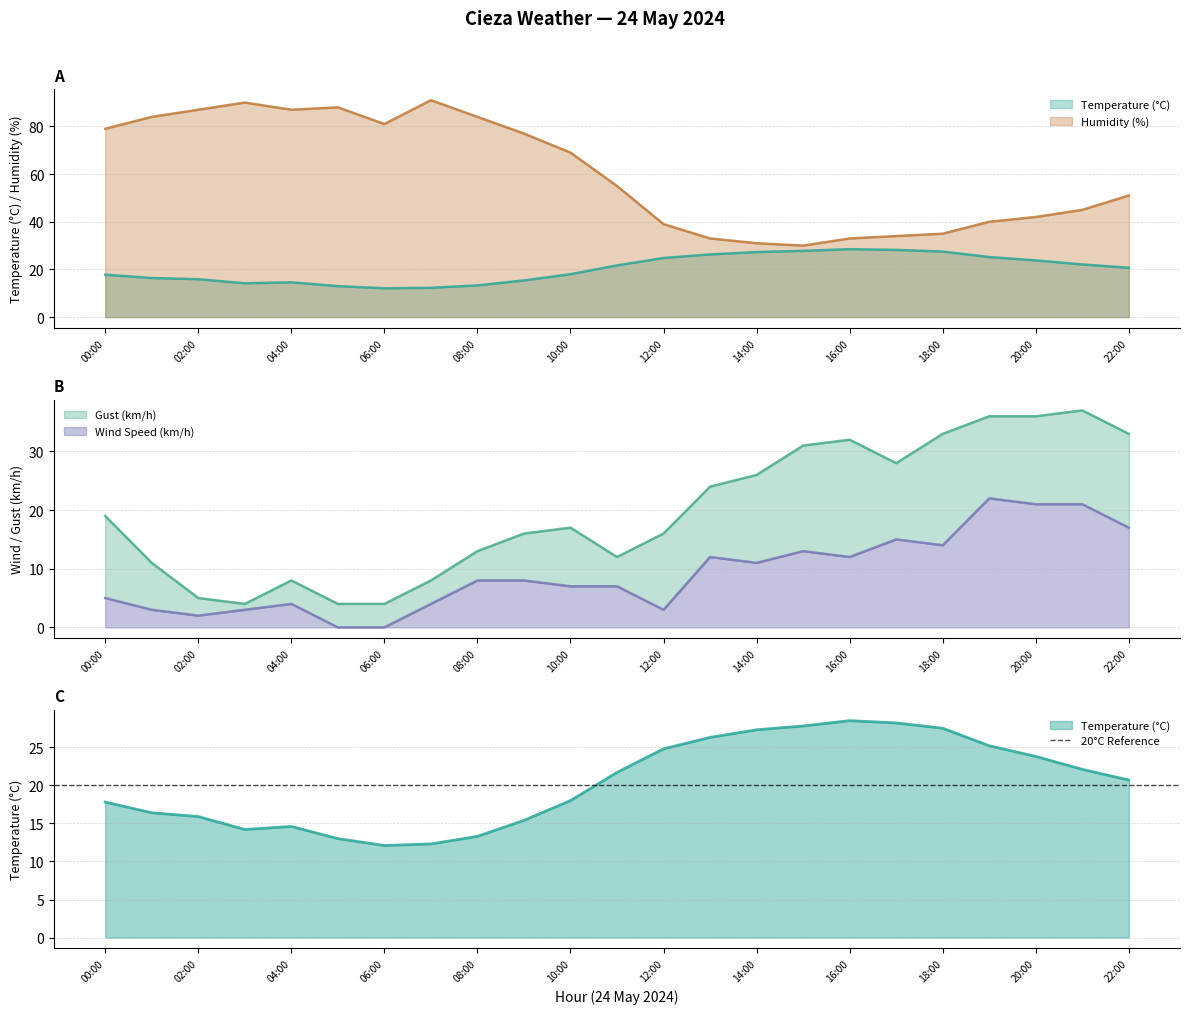

Reading left to right, list all the values displayed in this chart.

Temperature (°C): 17.8	16.4	15.9	14.2	14.6	13.0	12.1	12.3	13.3	15.4	18.0	21.7	24.8	26.3	27.3	27.8	28.5	28.2	27.5	25.2	23.8	22.1	20.7
Humidity (%): 79.0	84.0	87.0	90.0	87.0	88.0	81.0	91.0	84.0	77.0	69.0	55.0	39.0	33.0	31.0	30.0	33.0	34.0	35.0	40.0	42.0	45.0	51.0
Wind Speed (km/h): 5.0	3.0	2.0	3.0	4.0	0.0	0.0	4.0	8.0	8.0	7.0	7.0	3.0	12.0	11.0	13.0	12.0	15.0	14.0	22.0	21.0	21.0	17.0
Gust (km/h): 19.0	11.0	5.0	4.0	8.0	4.0	4.0	8.0	13.0	16.0	17.0	12.0	16.0	24.0	26.0	31.0	32.0	28.0	33.0	36.0	36.0	37.0	33.0